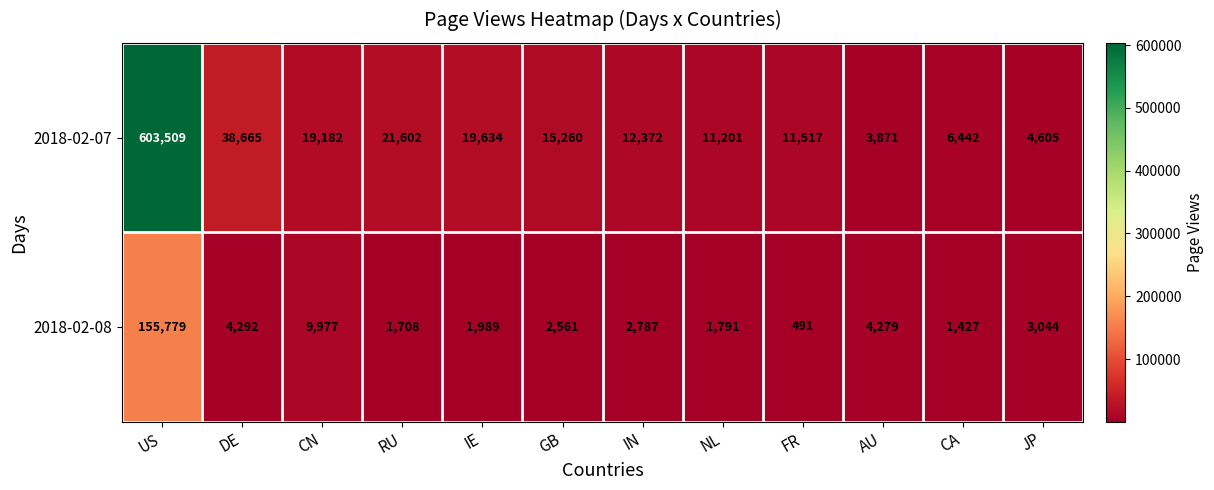

Count the number of data series in this chart.

2